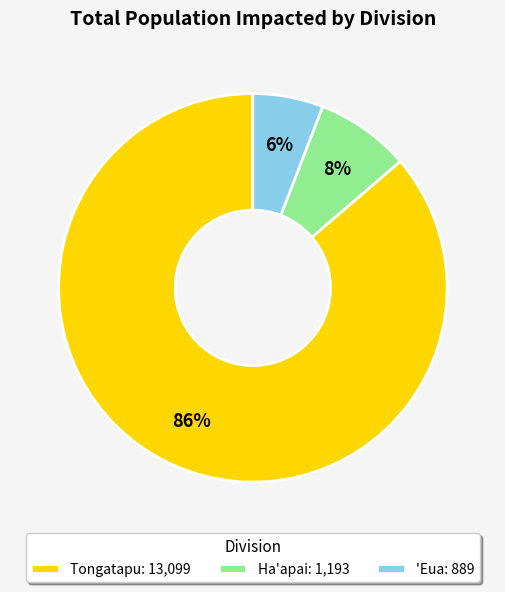

Rank the categories by value from highest to lowest.

Tongatapu, Ha'apai, 'Eua